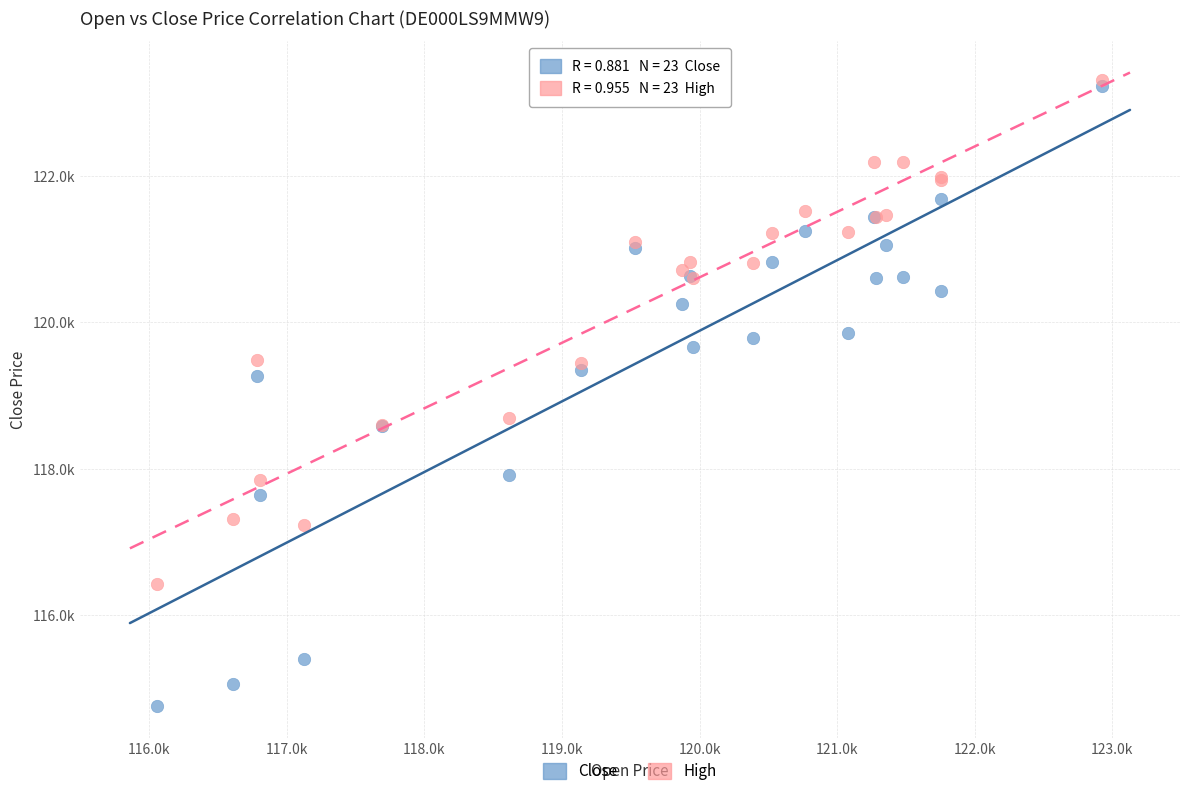

What are all the series names shown in the legend?

Close, High